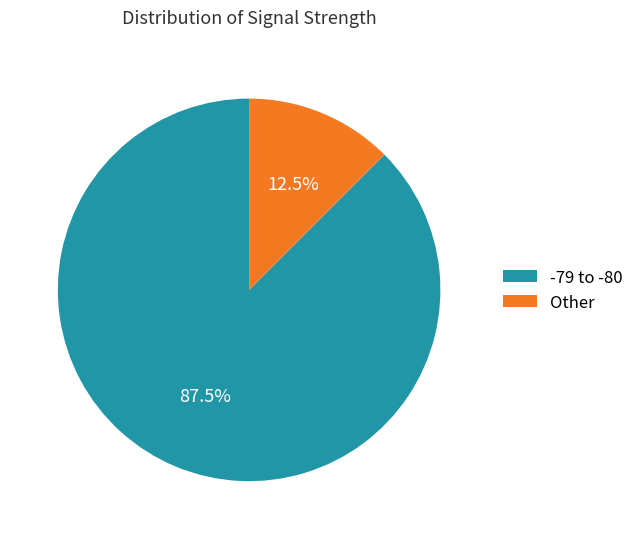

Which has a higher value, -79 to -80 or Other?

-79 to -80